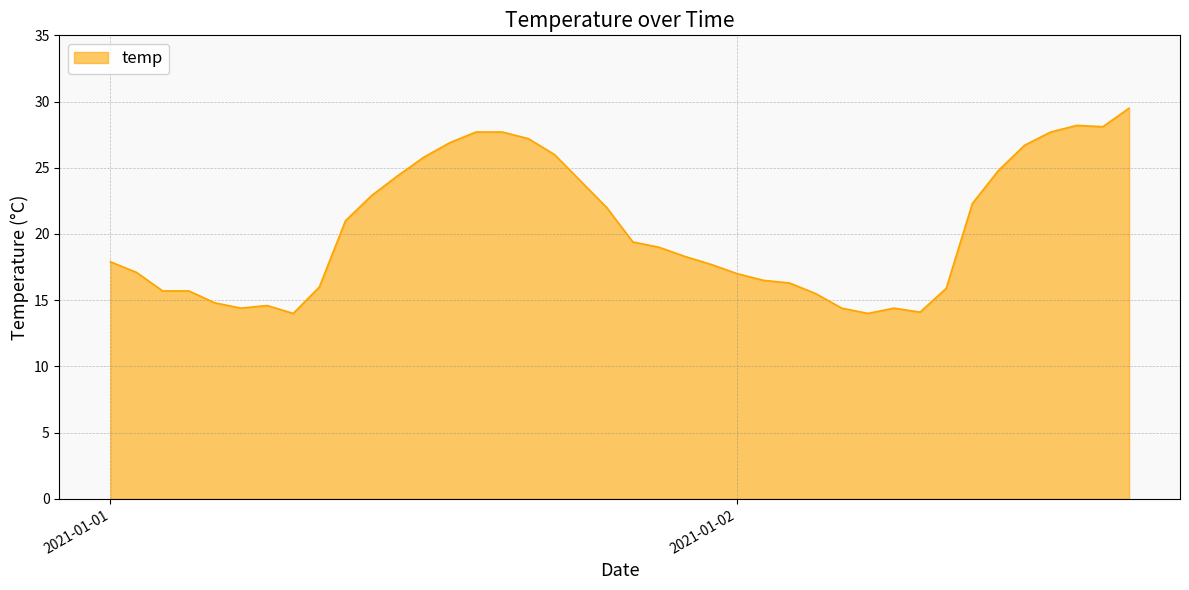

What is the maximum value shown in the chart?

29.5